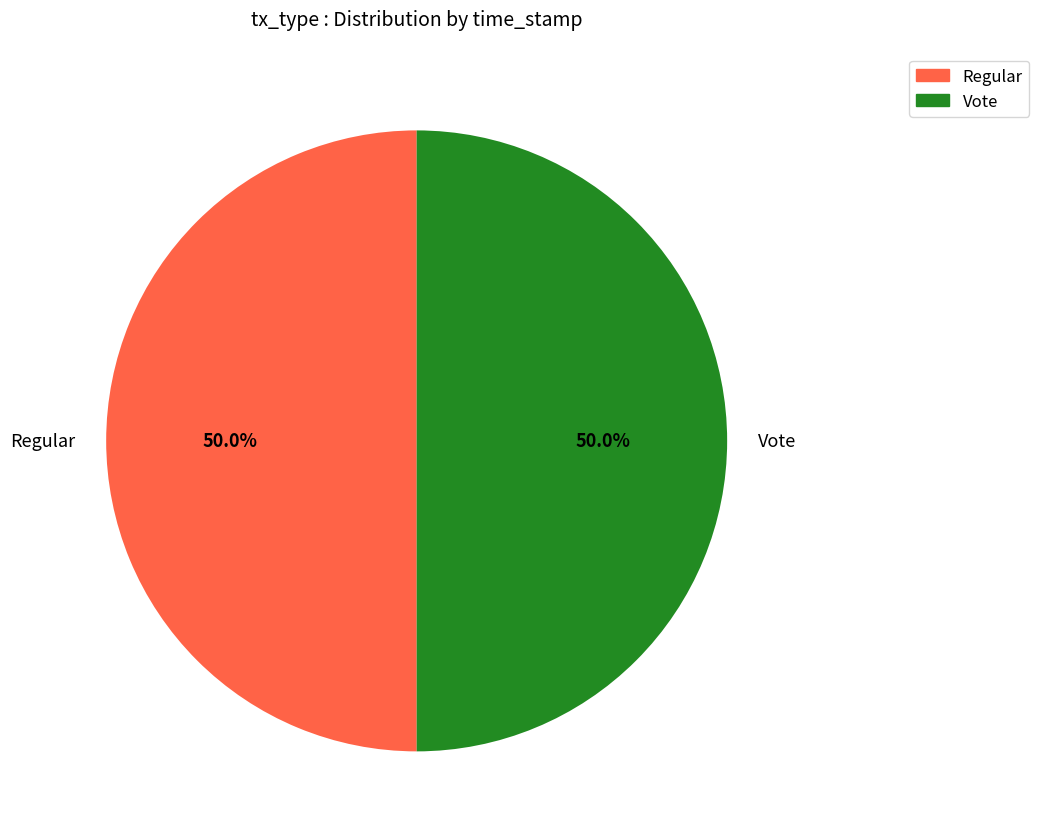

How many segments does this pie chart have?

2